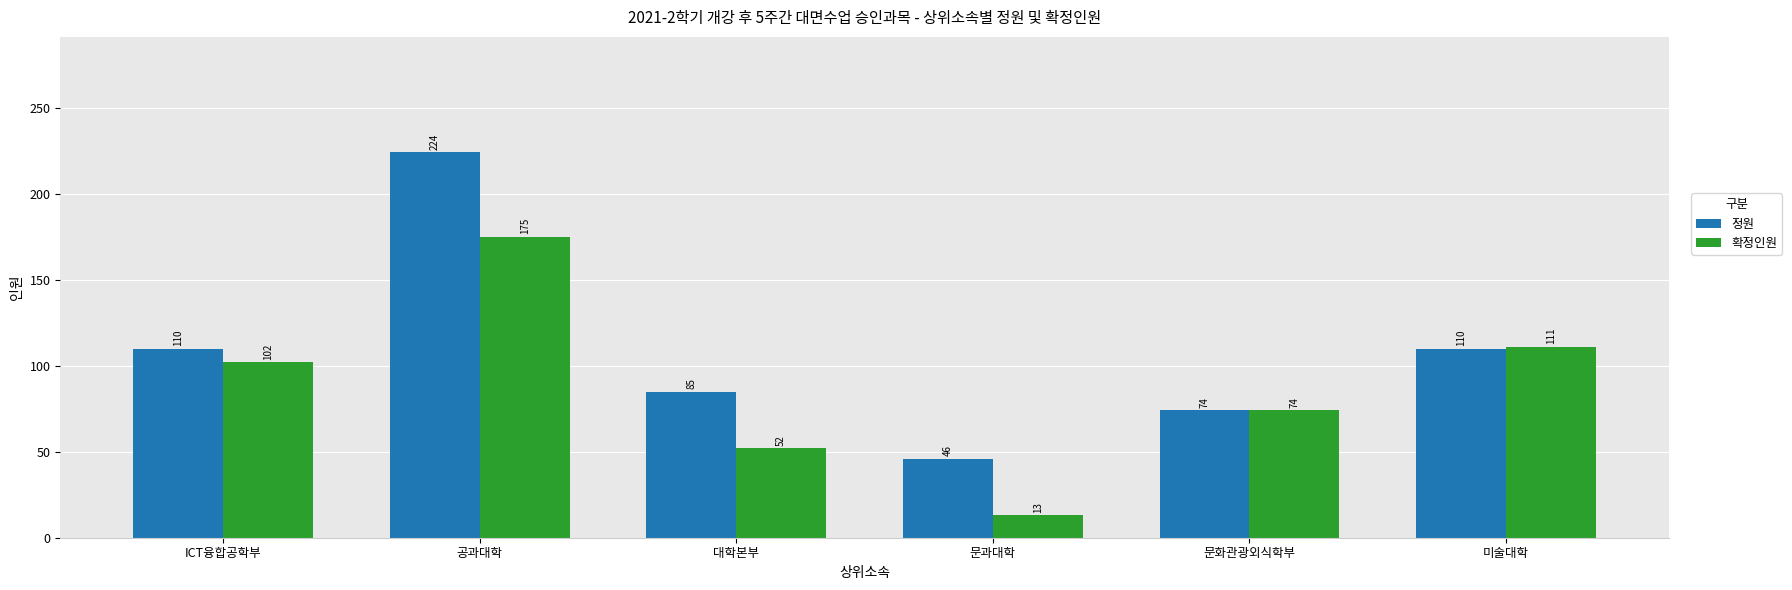

Which series has the largest total across all categories?

정원